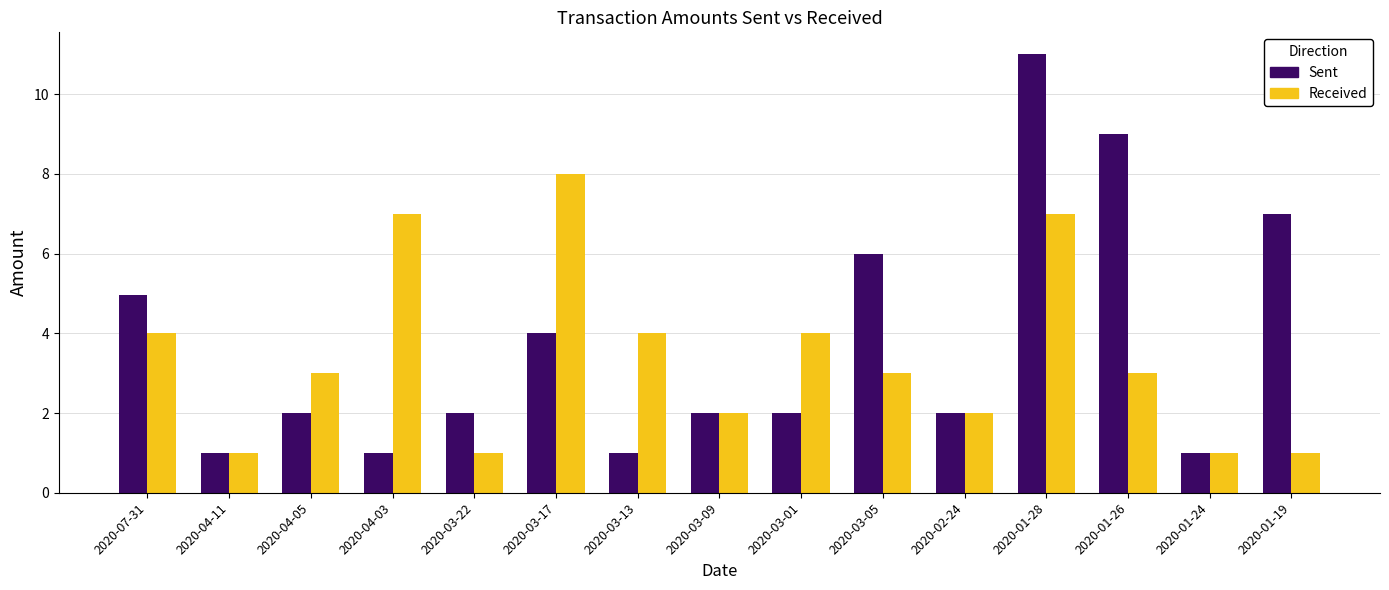

How many data points does each series have?

15